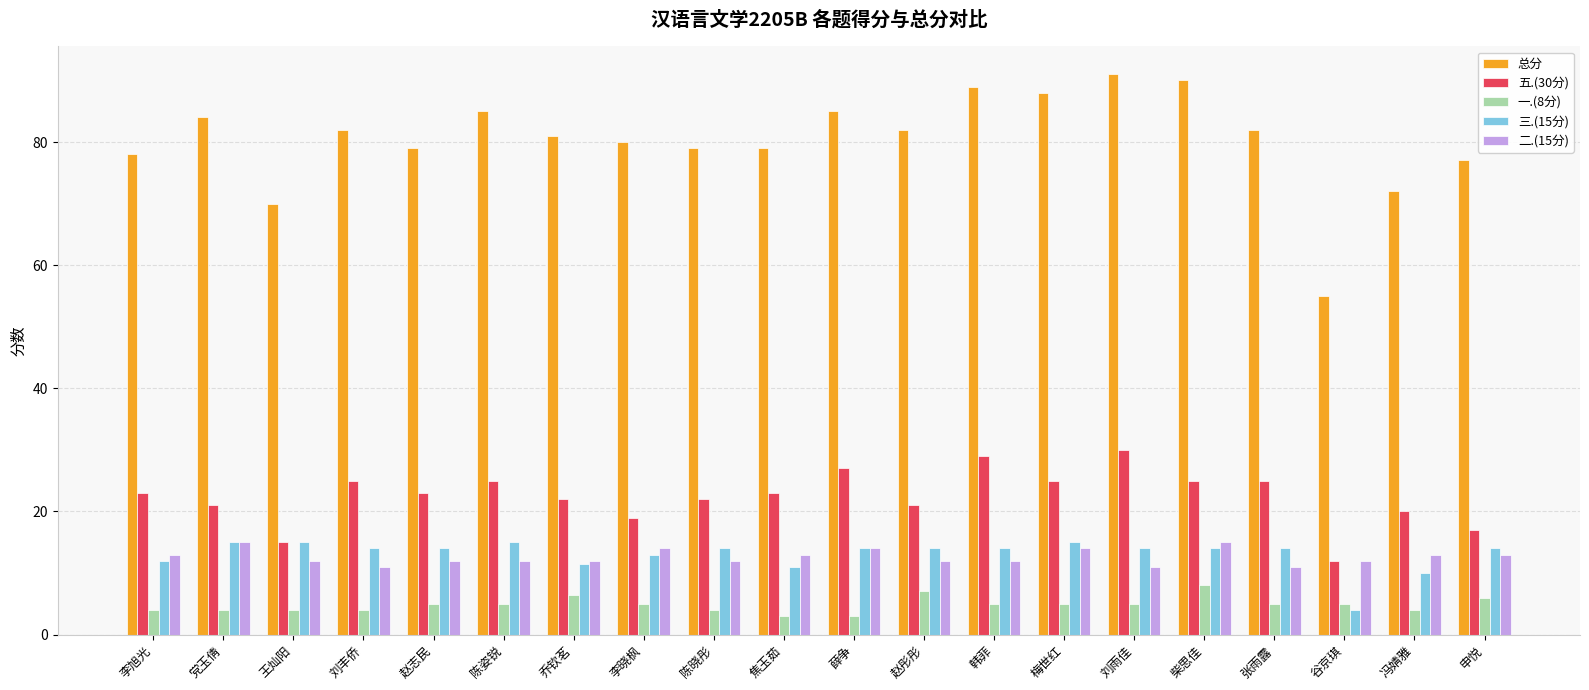

What is the approximate value of 五.(30分) at 焦玉茹?

23.0